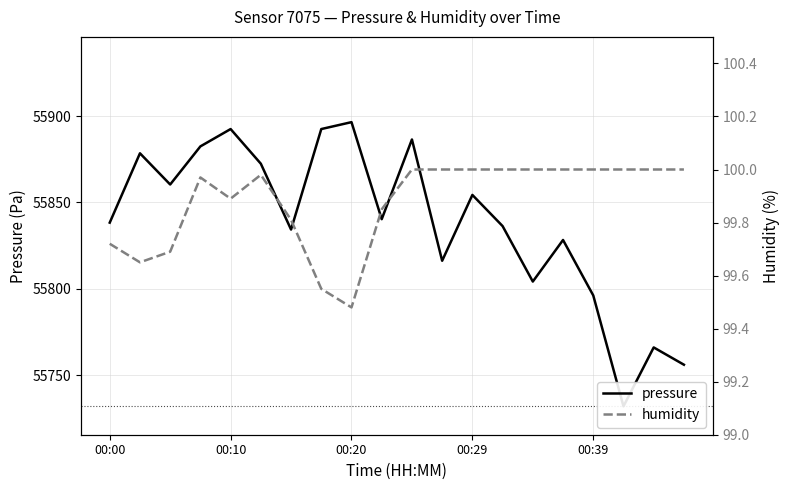

True or false: humidity and pressure cross at least once.

False